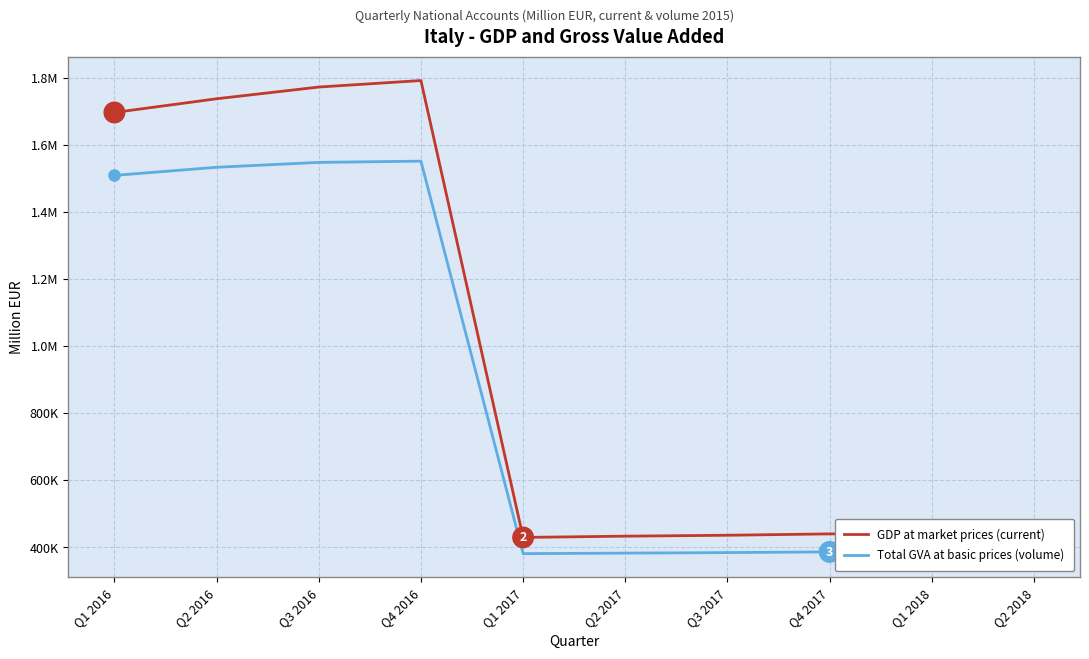

Rank the series by their average value, from lowest to highest.

Total GVA at basic prices (volume), GDP at market prices (current)